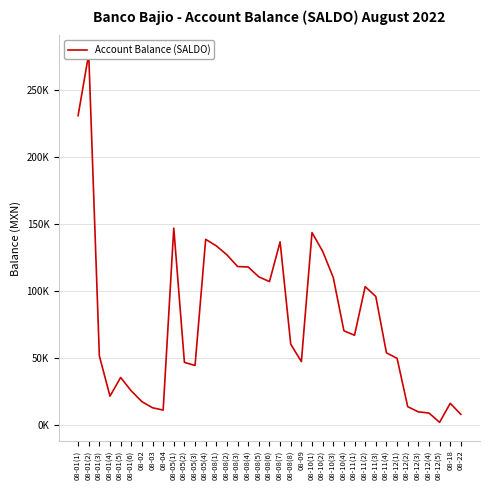

How many data points are less than 60235?

18